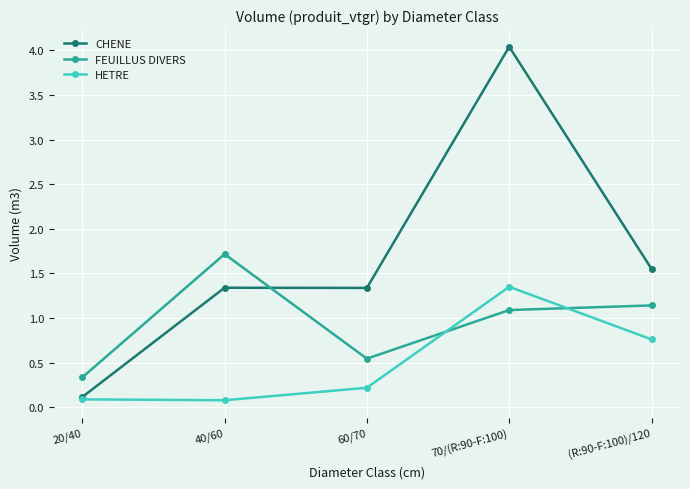

True or false: FEUILLUS DIVERS has more than 0 points higher than both neighbors.

True